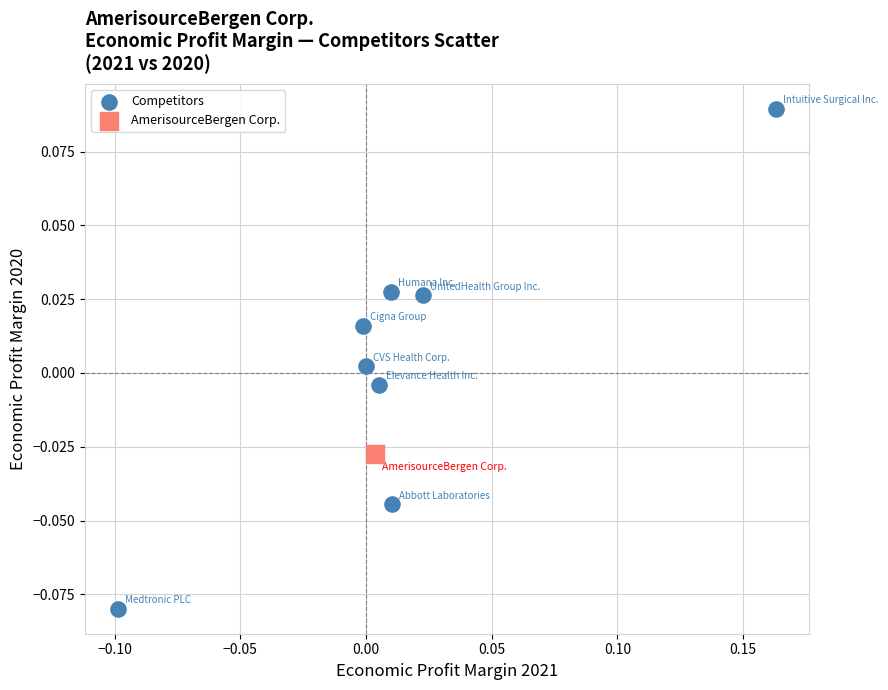

What are all the series names shown in the legend?

Competitors, AmerisourceBergen Corp.